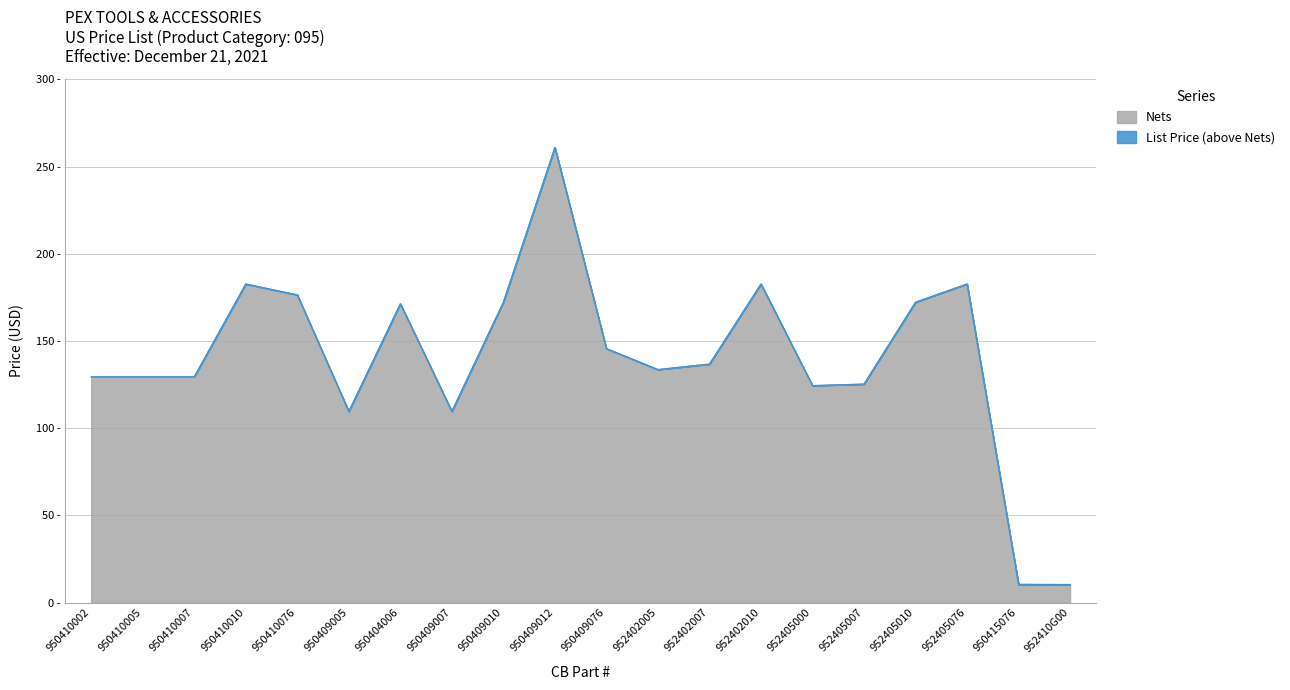

Which has a higher value, 950410002 or 952410G00?

950410002